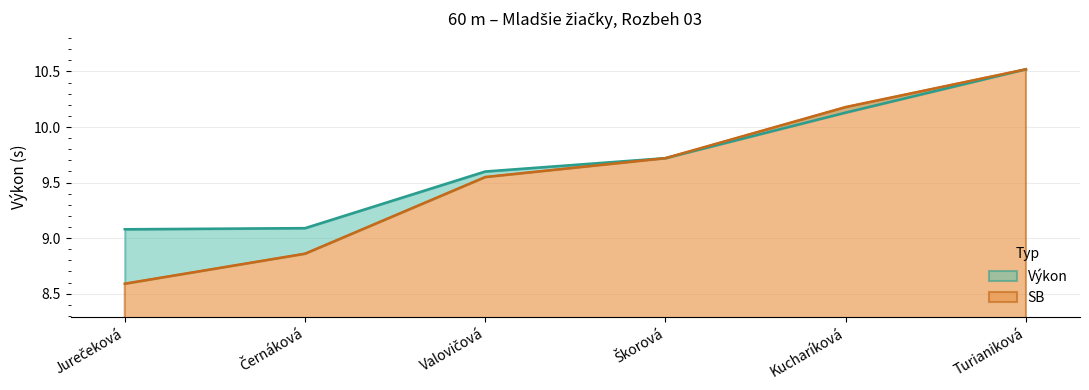

Reading right to left, extract all data points from this chart.

Výkon: Turianiková=10.5	Kucharíková=10.1	Škorová=9.7	Valovičová=9.6	Černáková=9.1	Jurečeková=9.1
SB: Turianiková=10.5	Kucharíková=10.2	Škorová=9.7	Valovičová=9.6	Černáková=8.9	Jurečeková=8.6